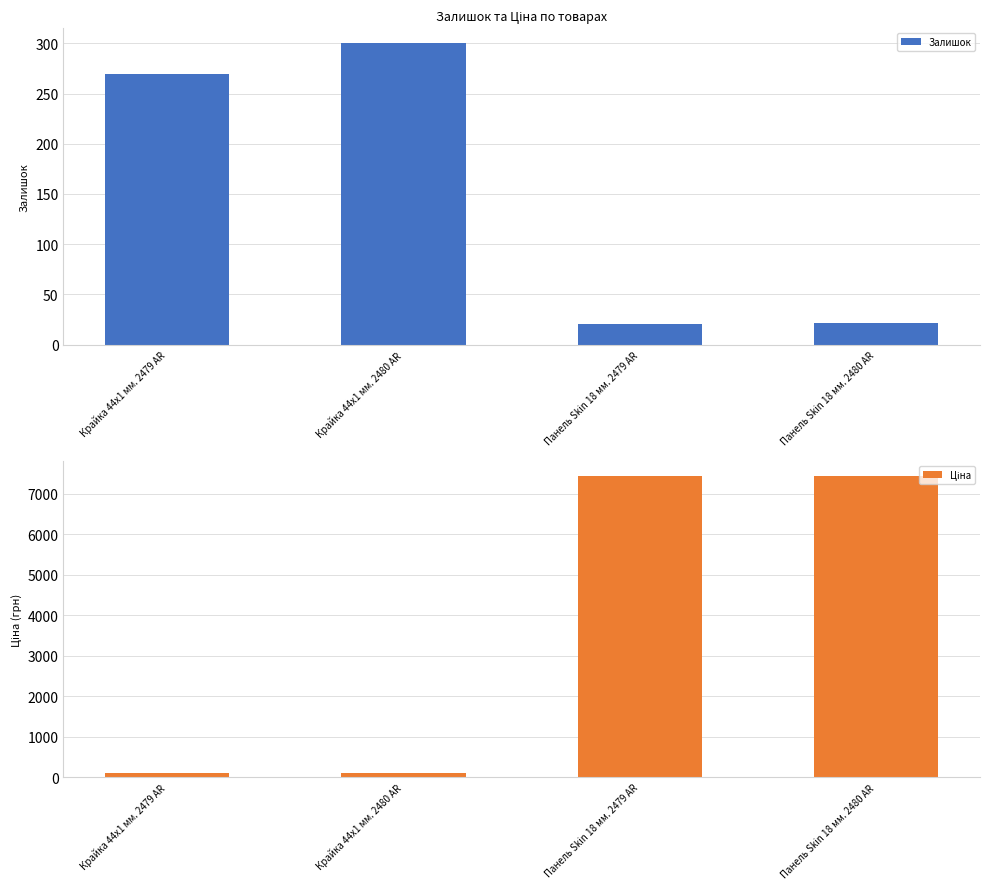

Which series has the largest total across all categories?

Ціна